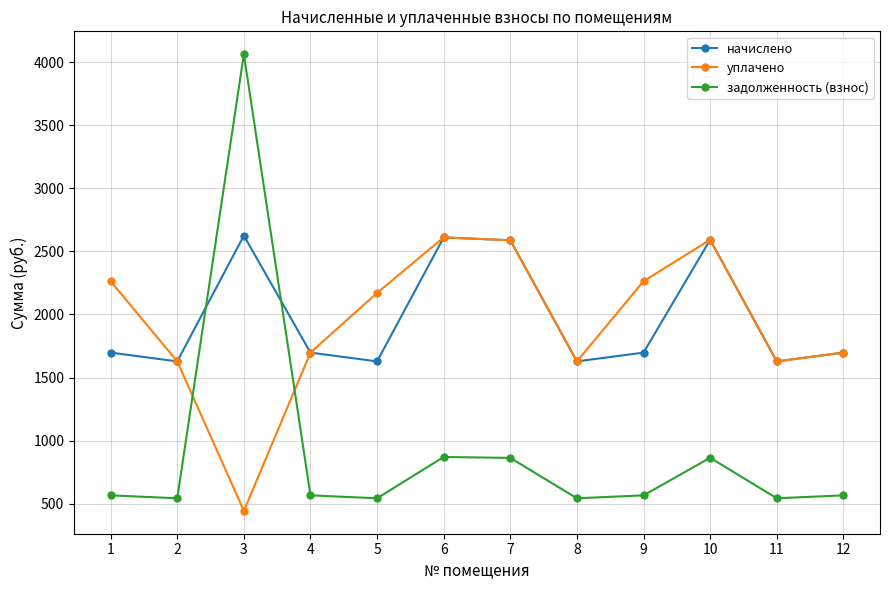

Rank the series at 9 from highest to lowest value.

уплачено, начислено, задолженность (взнос)